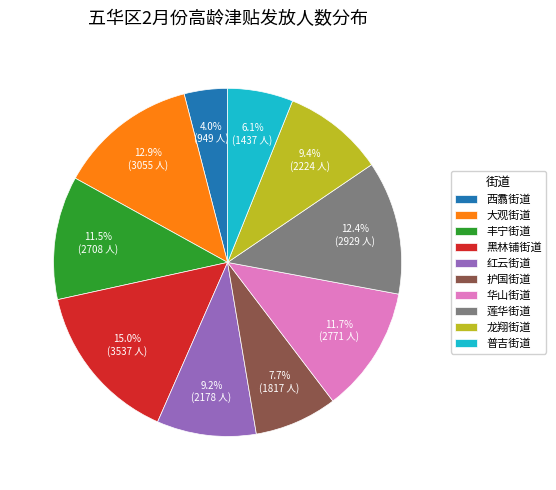

Which category has the biggest portion of the pie?

黑林铺街道